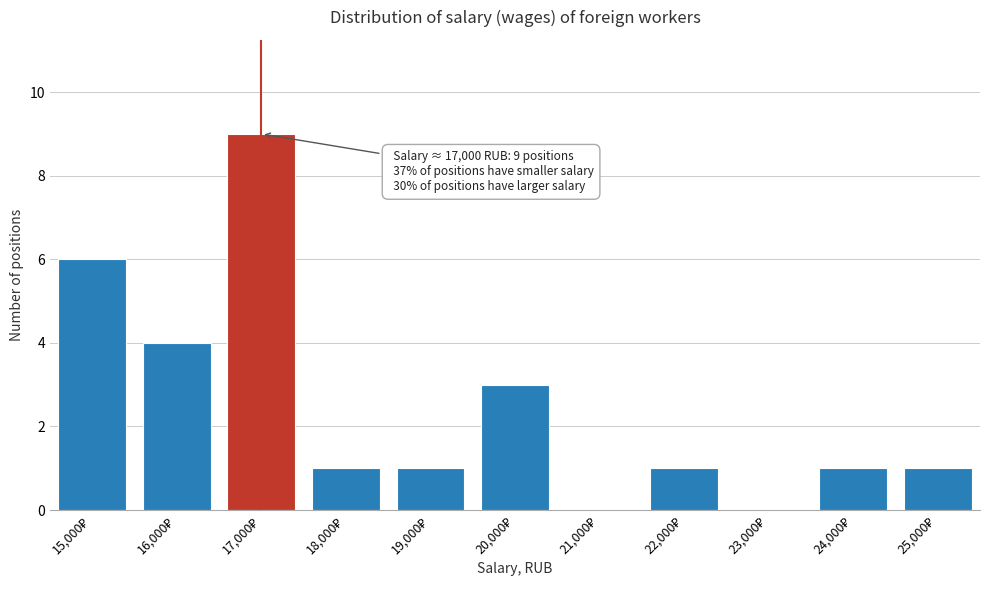

What is the greatest value displayed?

9